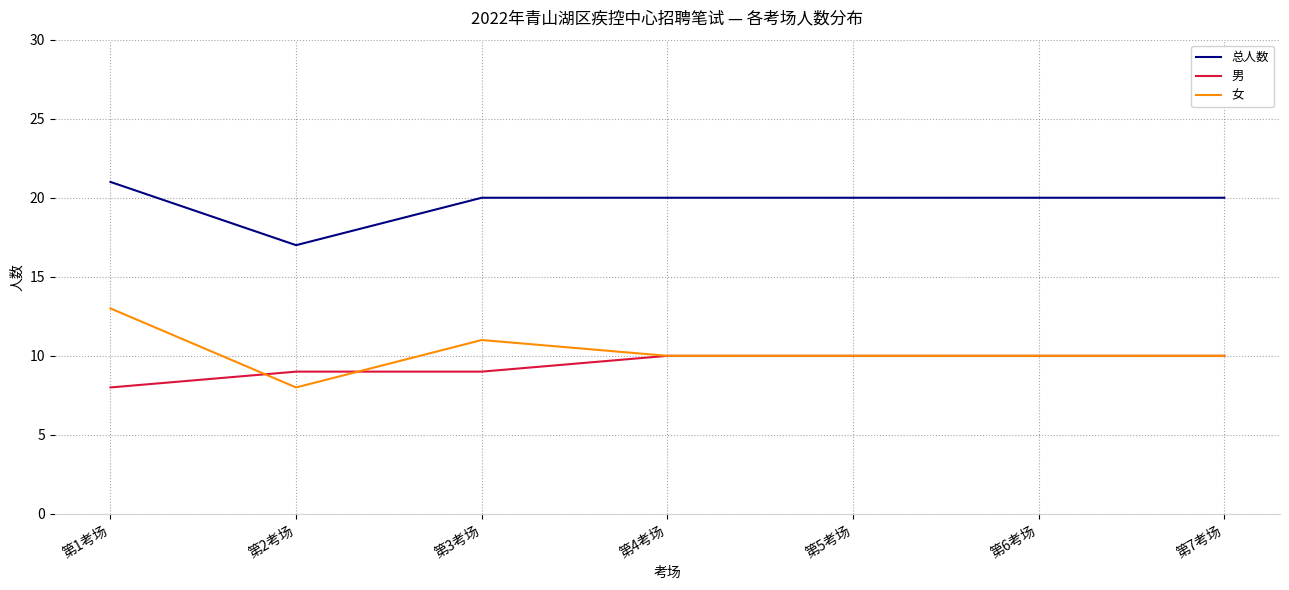

Reading left to right, what are all the values shown in this chart?

总人数: 第1考场=21	第2考场=17	第3考场=20	第4考场=20	第5考场=20	第6考场=20	第7考场=20
男: 第1考场=8	第2考场=9	第3考场=9	第4考场=10	第5考场=10	第6考场=10	第7考场=10
女: 第1考场=13	第2考场=8	第3考场=11	第4考场=10	第5考场=10	第6考场=10	第7考场=10